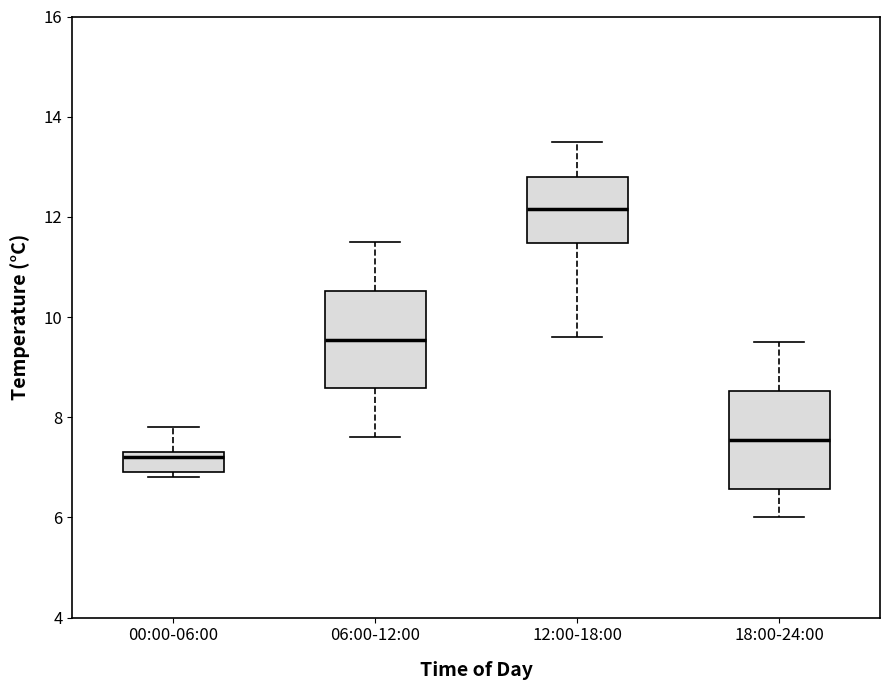

Reading left to right, read every box against the y-axis: the position of its median line, the range the box covers, and the ends of its whiskers. The values are not printed on the chart, so give them approximately, as read against the axis.

00:00-06:00: median 7.2, box 7.0 to 7.4, whiskers 6.8 to 7.8
06:00-12:00: median 9.6, box 8.6 to 10.6, whiskers 7.6 to 11.6
12:00-18:00: median 12.2, box 11.4 to 12.8, whiskers 9.6 to 13.6
18:00-24:00: median 7.6, box 6.6 to 8.6, whiskers 6.0 to 9.6